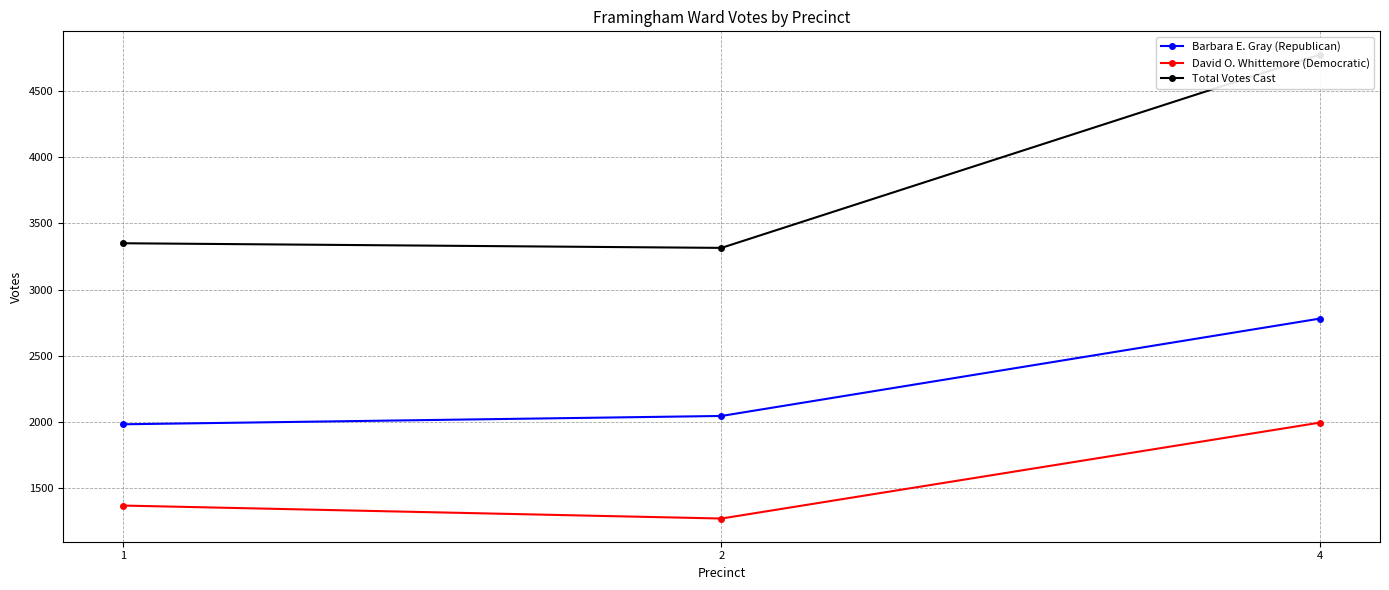

Which label corresponds to the largest value in the chart?

4